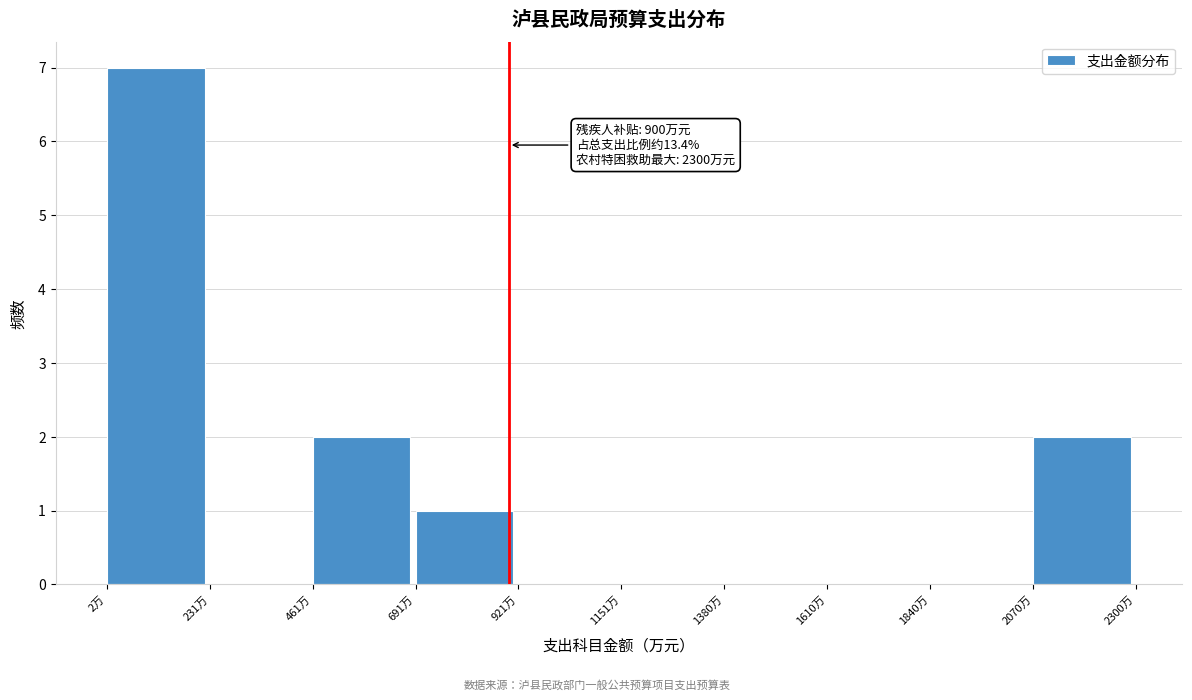

Which range on the x-axis has the tallest bar?

0 to 250